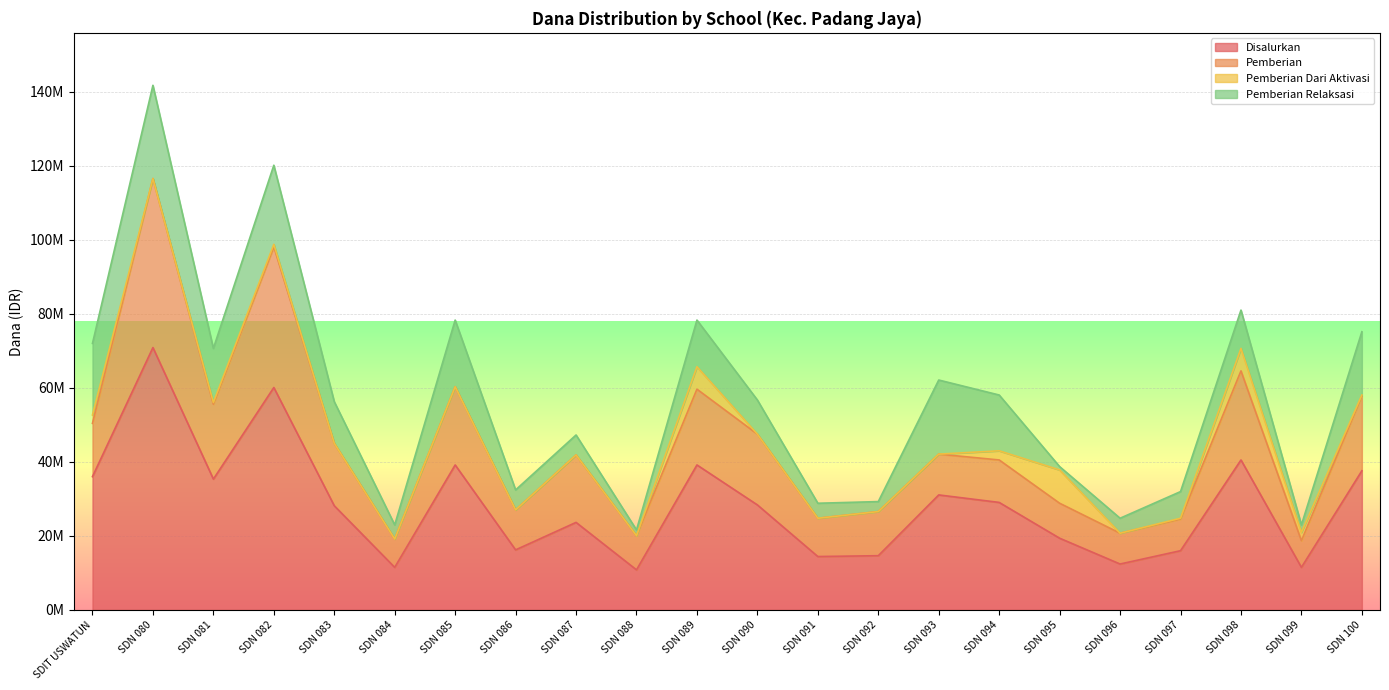

What is the difference between the second highest and second lowest values in the Pemberian Relaksasi series?

19800000